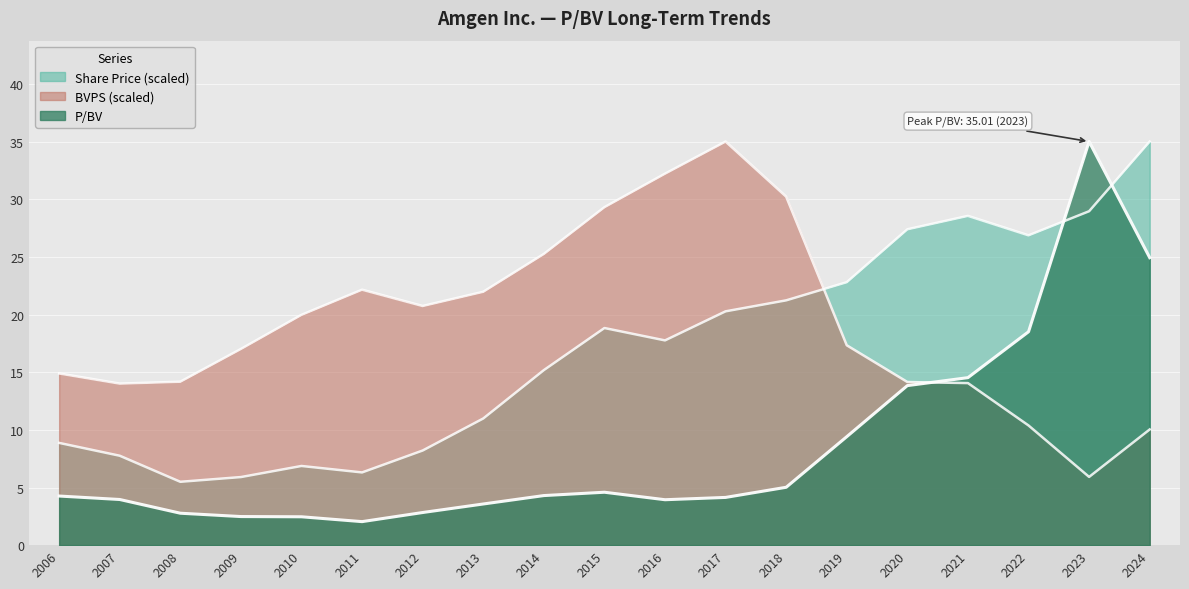

What is the sum of the BVPS values at 2018 and 2009?

47.2